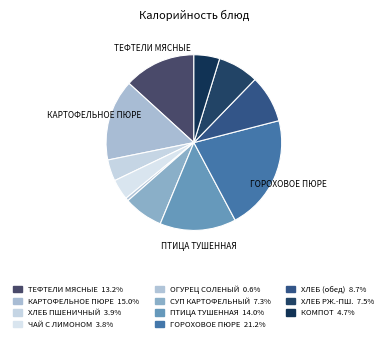

How many segments does this pie chart have?

11